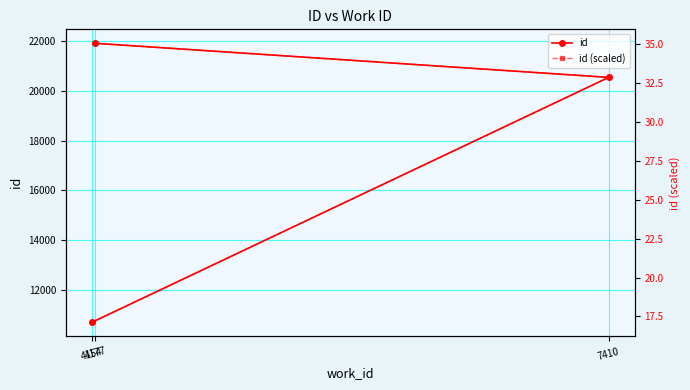

Reading left to right, list all the values displayed in this chart.

id: 4154=10696.0	7410=20542.0	4177=21912.0
id (scaled): 4154=17.1	7410=32.9	4177=35.1